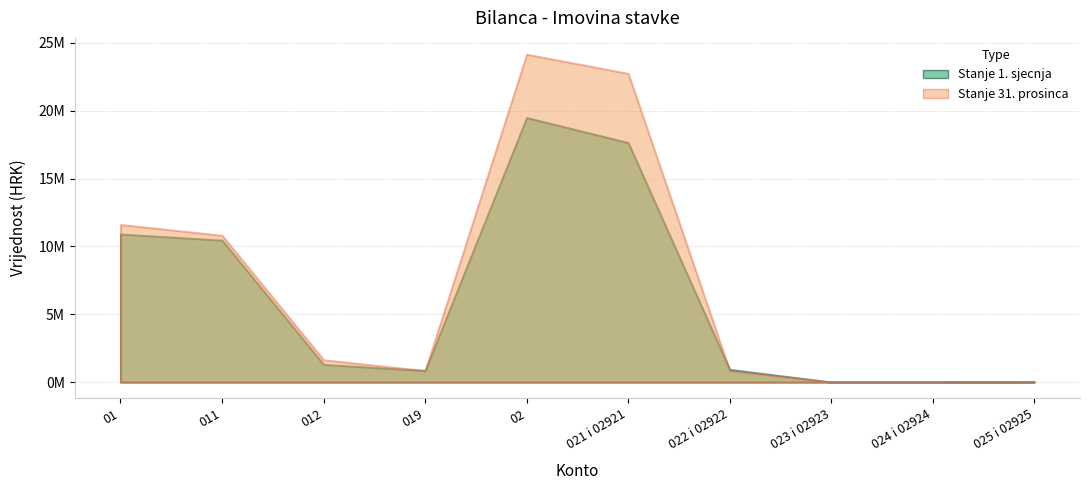

Reading left to right, what are all the values shown in this chart?

Stanje 1. sjecnja: 01=10908292.0	011=10457532.0	012=1297699.0	019=846939.0	02=19496832.0	021 i 02921=17651125.0	022 i 02922=926948.0	023 i 02923=0.0	024 i 02924=0.0	025 i 02925=23790.0
Stanje 31. prosinca: 01=11611628.5	011=10815615.4	012=1642951.7	019=846938.6	02=24161717.1	021 i 02921=22748928.7	022 i 02922=839715.2	023 i 02923=0.0	024 i 02924=0.0	025 i 02925=23790.0